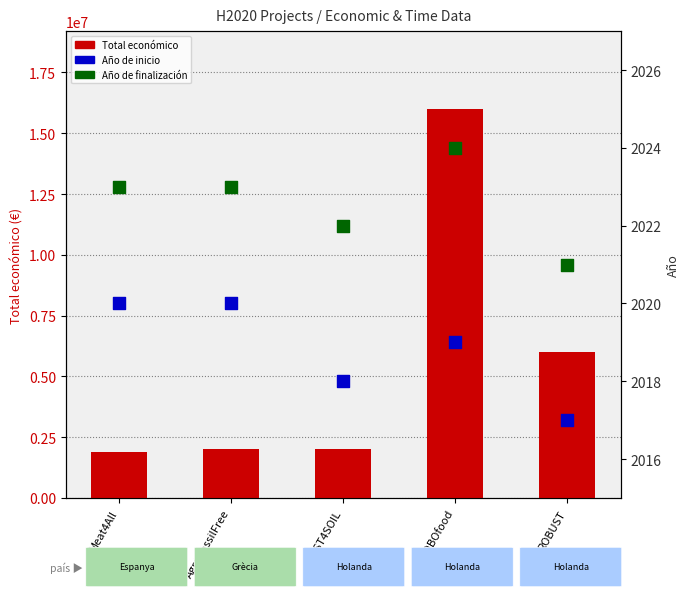

At how many categories does at least one series exceed 1593935?

5